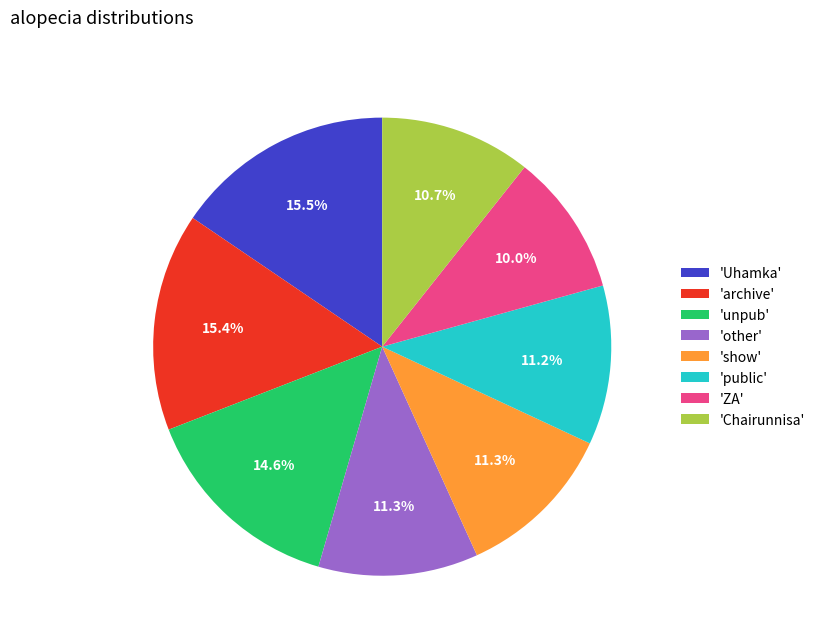

What is the ratio of the value at 'ZA' to the value at 'public'?

0.9